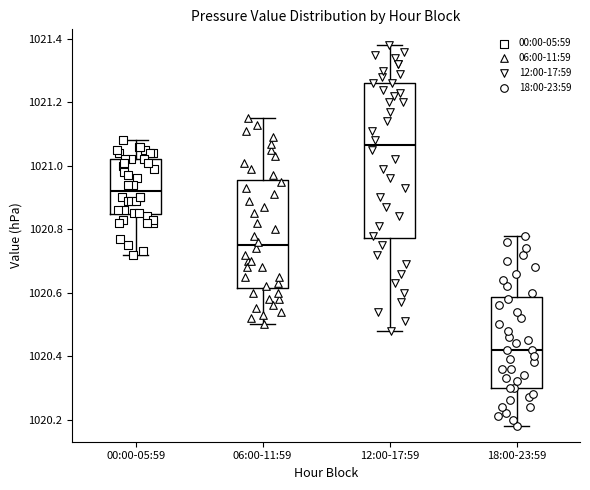

Reading left to right, transcribe this box plot: for each box, give where its median line is, the range the box spans, and where its two whiskers end, as read against the y-axis. The values are not printed on the chart, so give them approximately, as read against the axis.

00:00-05:59: median 1020.92, box 1020.84 to 1021.02, whiskers 1020.72 to 1021.08
06:00-11:59: median 1020.76, box 1020.62 to 1020.96, whiskers 1020.50 to 1021.16
12:00-17:59: median 1021.06, box 1020.78 to 1021.26, whiskers 1020.48 to 1021.38
18:00-23:59: median 1020.42, box 1020.30 to 1020.58, whiskers 1020.18 to 1020.78